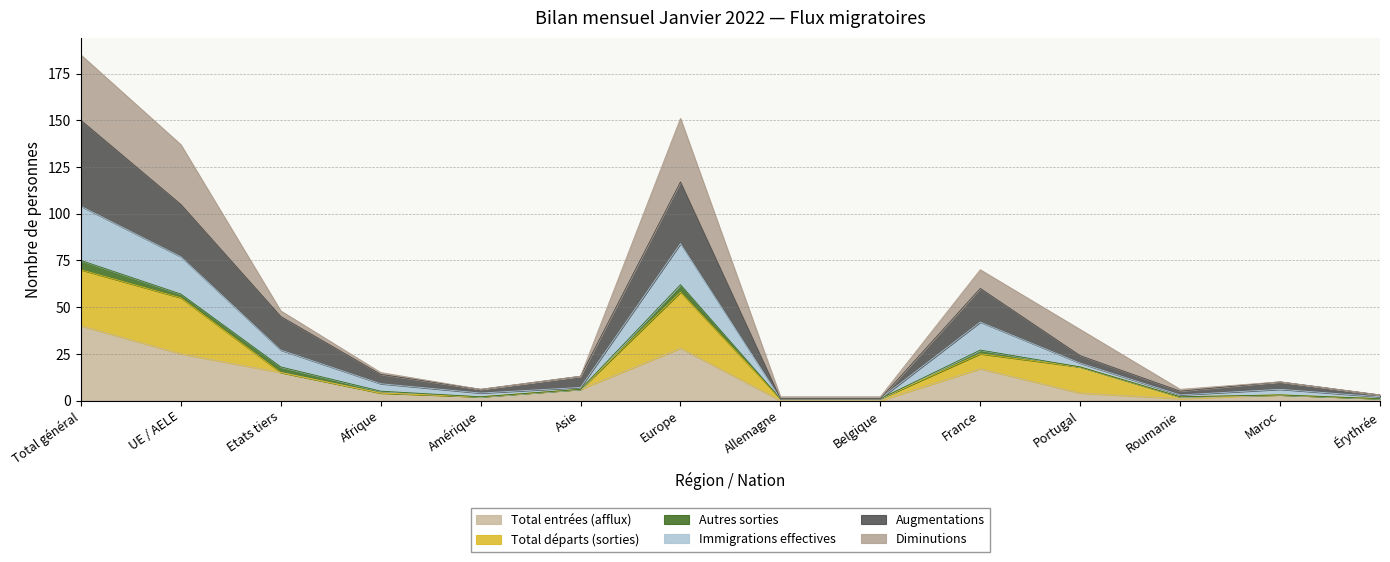

At which label does Diminutions first exceed 6?

Total général